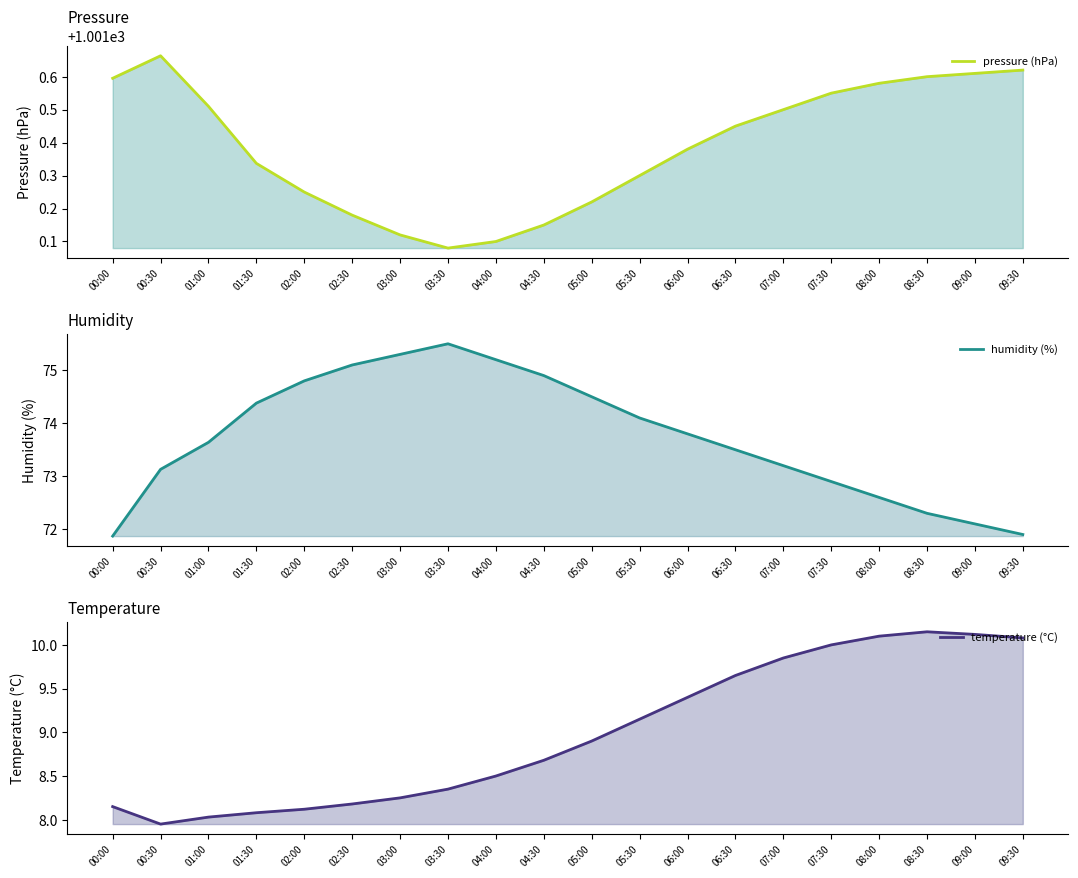

True or false: humidity (%) and pressure (hPa) cross at least once.

False